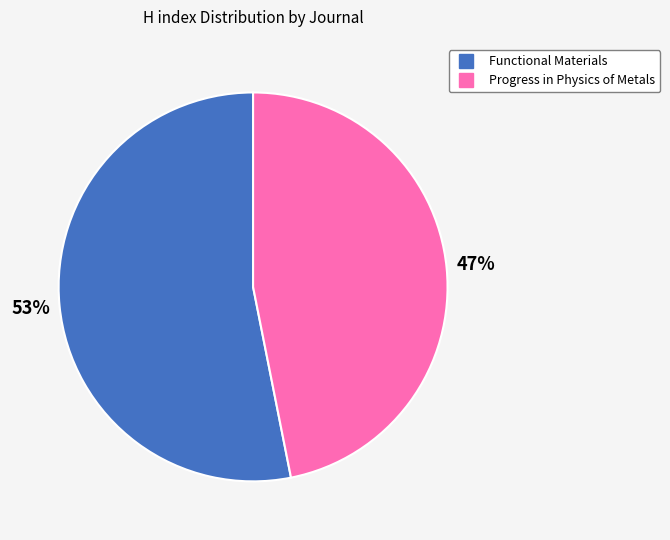

How many segments does this pie chart have?

2